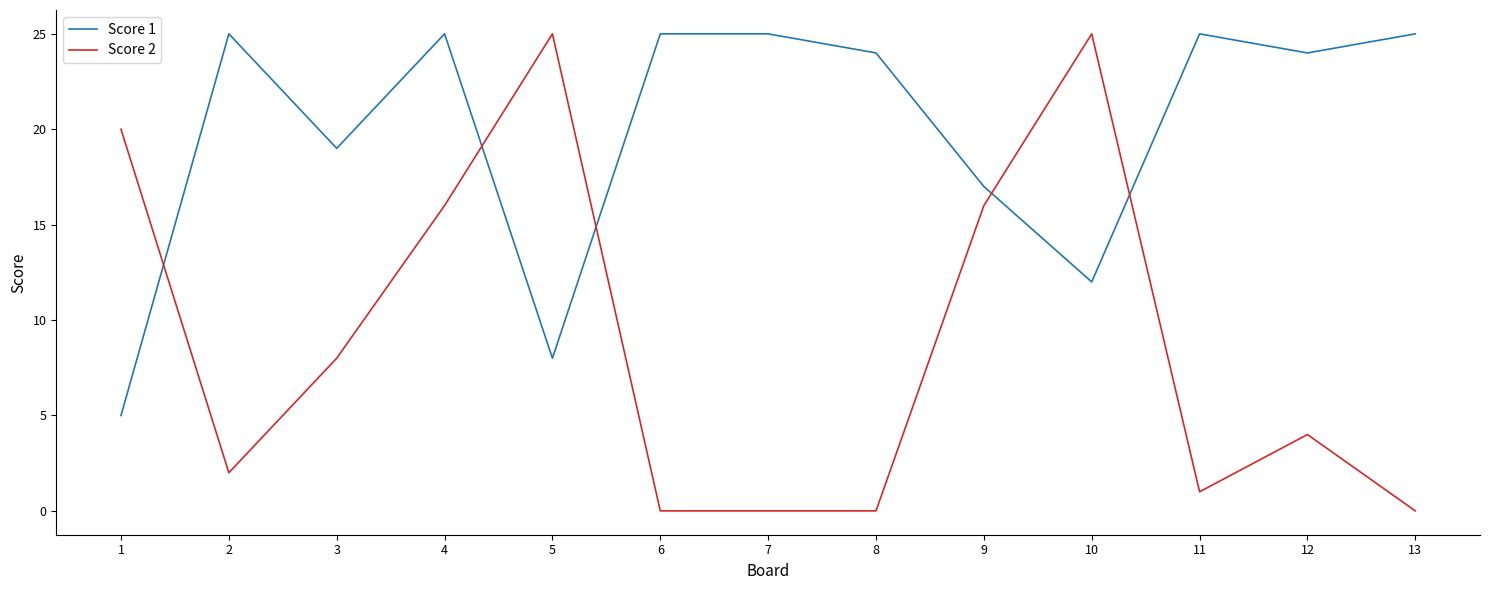

True or false: Score 2 has a value of 0 at 7.

True